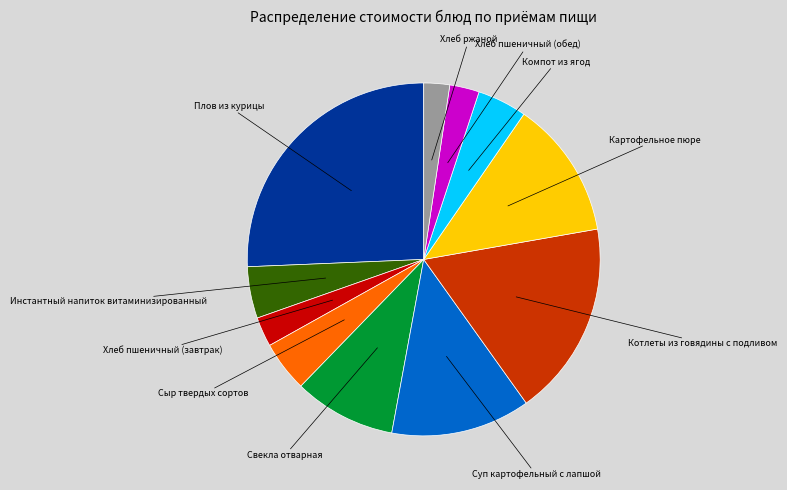

How many slices are in this pie chart?

11